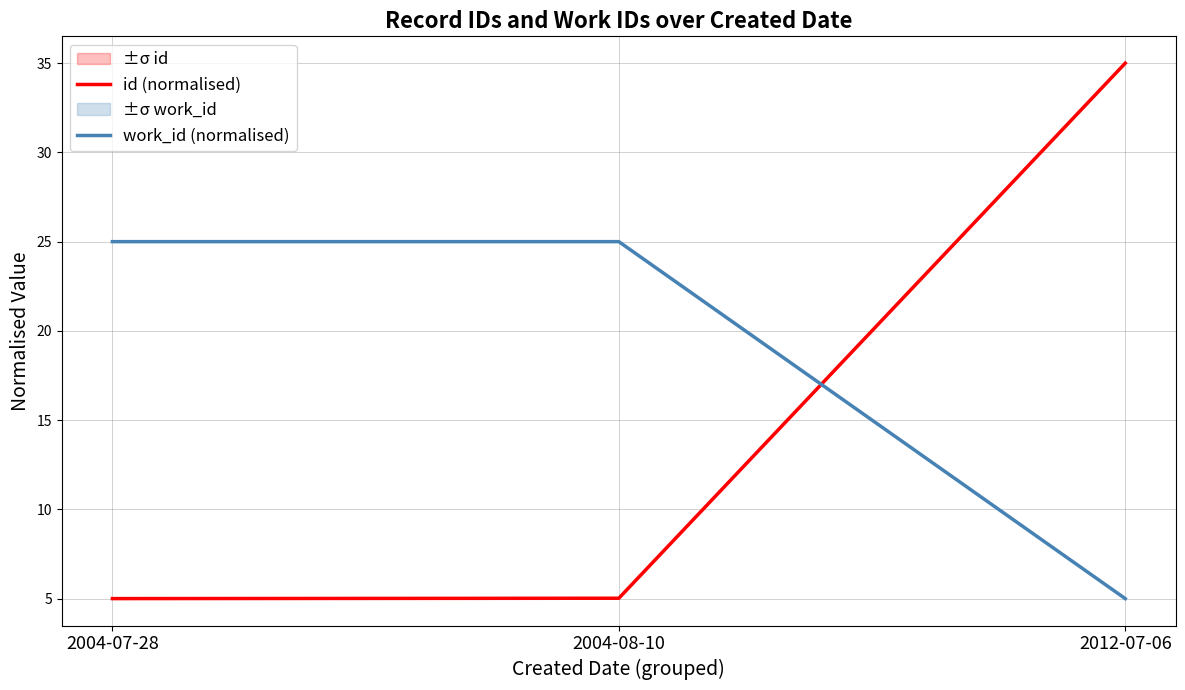

What is the total value across all series at 2004-08-10?

30.0